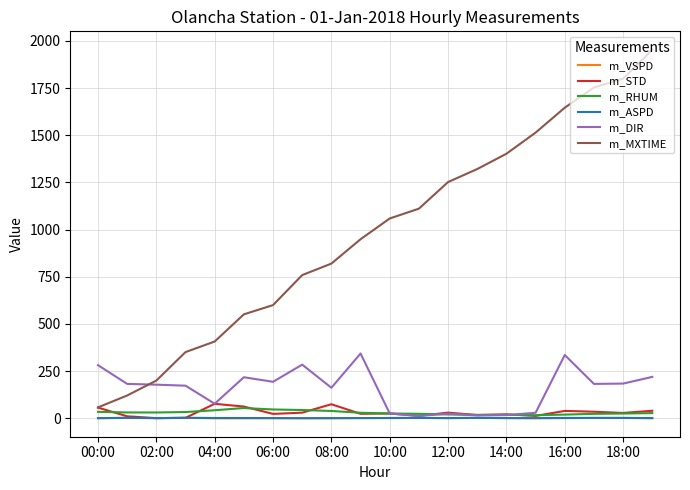

What is the maximum value shown in the chart?

1953.0